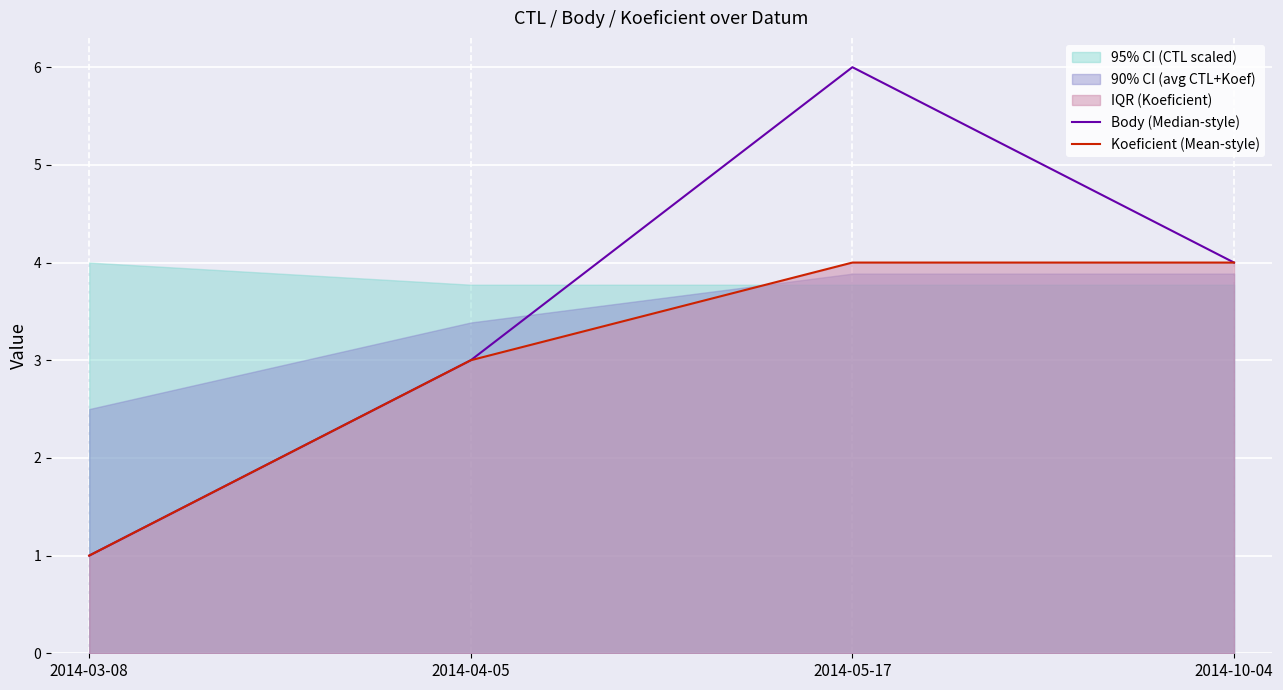

How many interior local peaks does the Body (Median-style) series have?

1